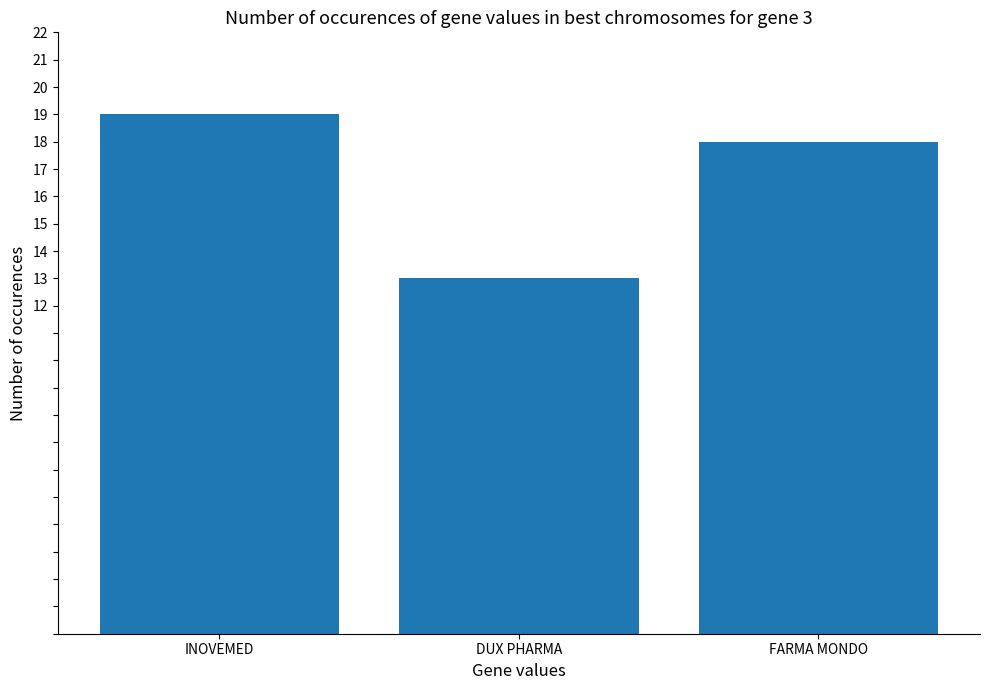

List the labels in order of value, smallest first.

DUX PHARMA, FARMA MONDO, INOVEMED